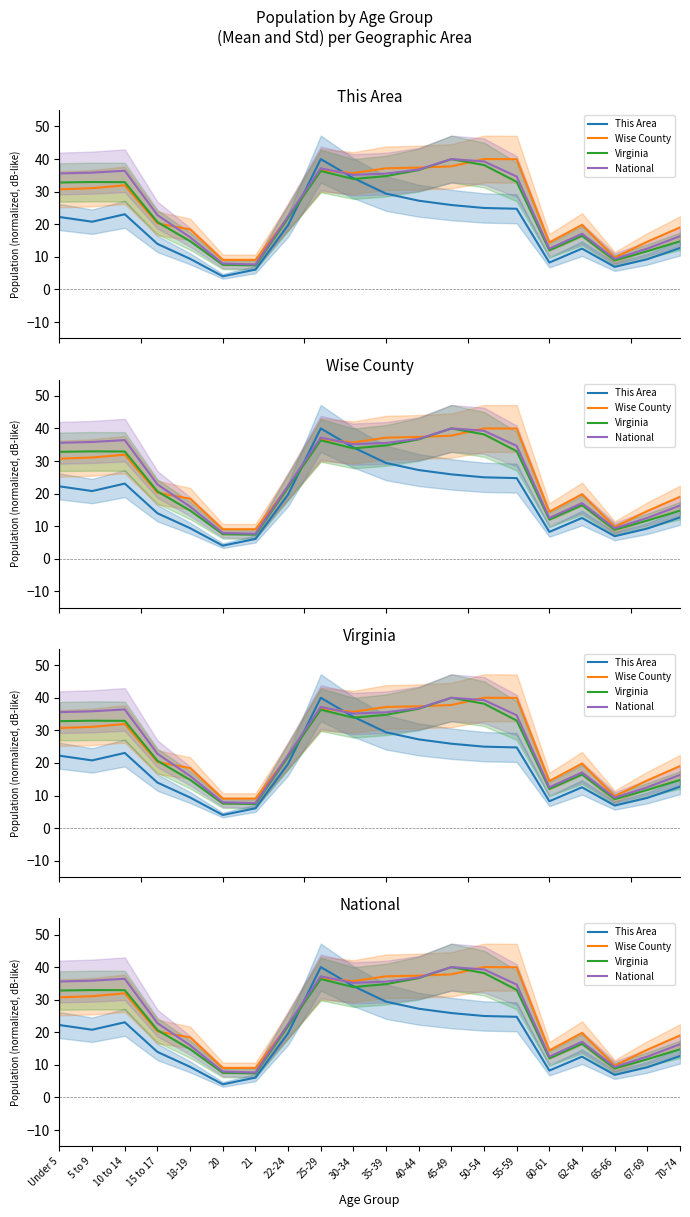

Which category has the highest value across all series?

25-29